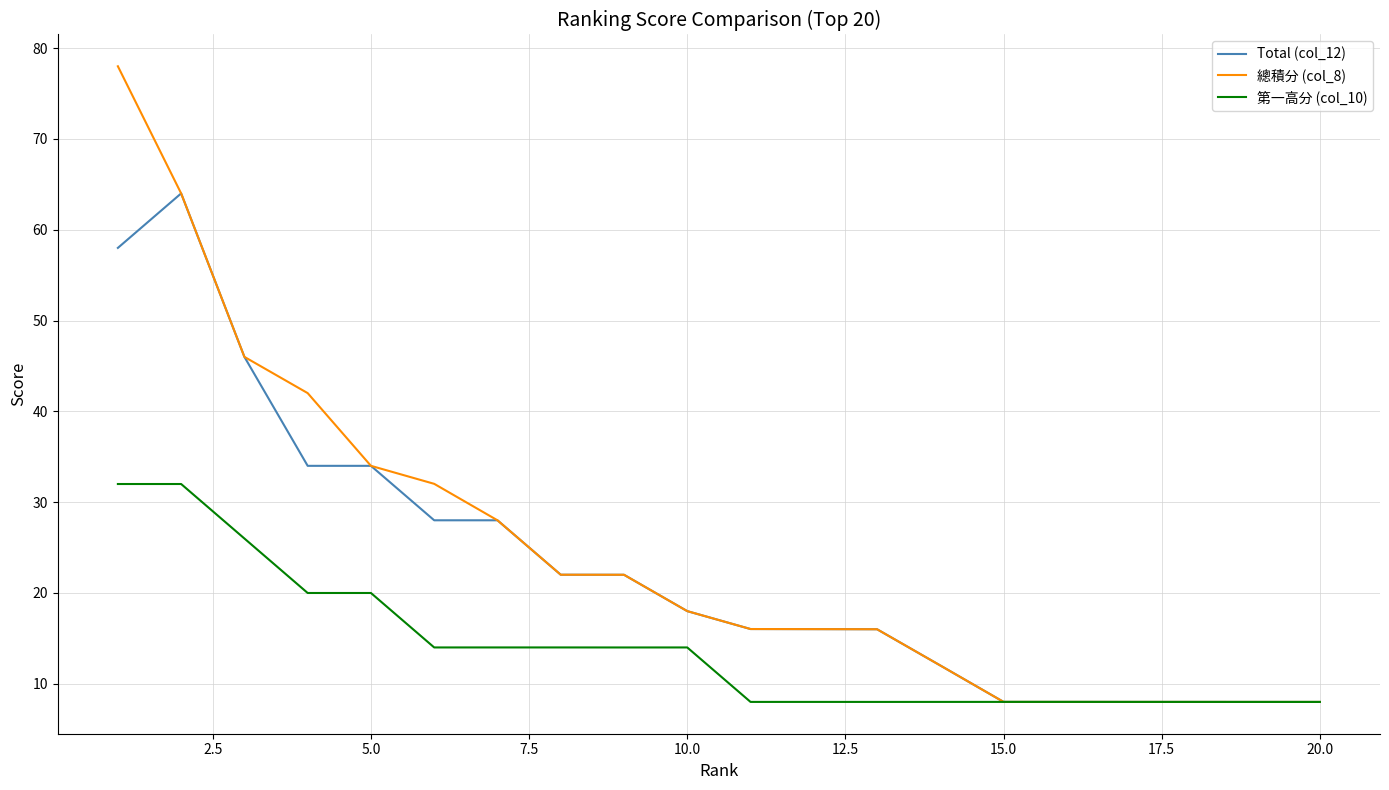

What is the maximum value for 第一高分 (col_10)?

32.0